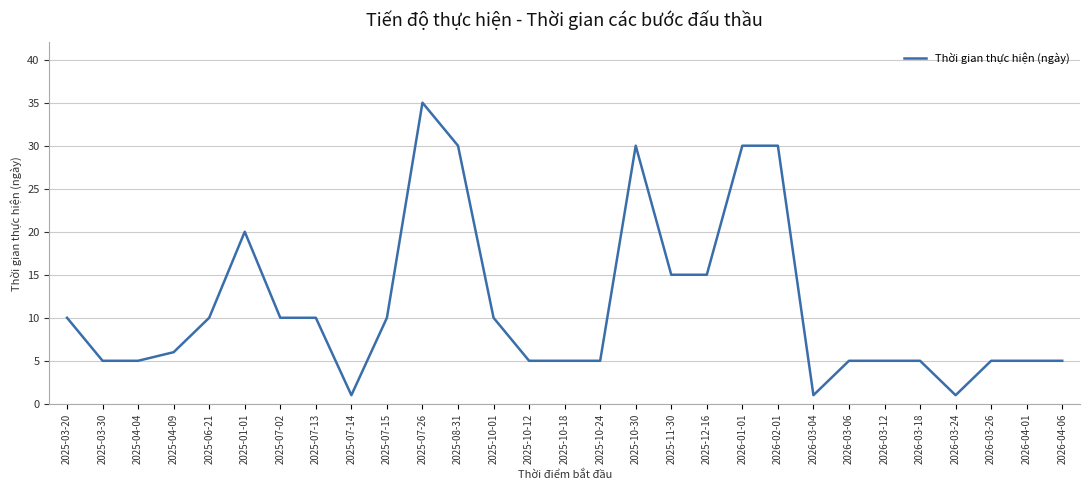

What is the change in value from 2025-08-31 to 2025-11-30?

-15